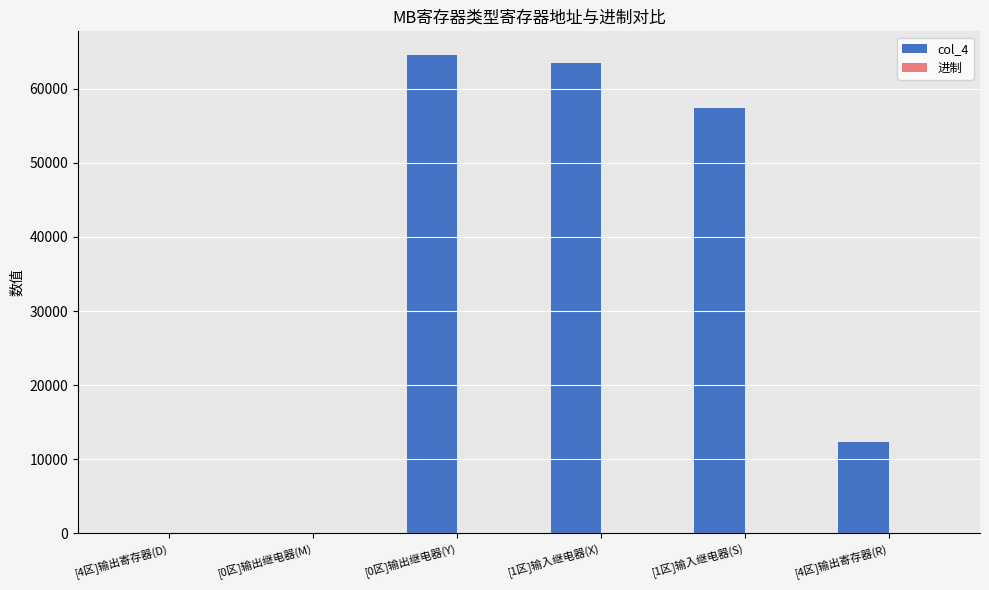

Is it true that col_4 equals -26092 at [0区]输出继电器(M)?

False